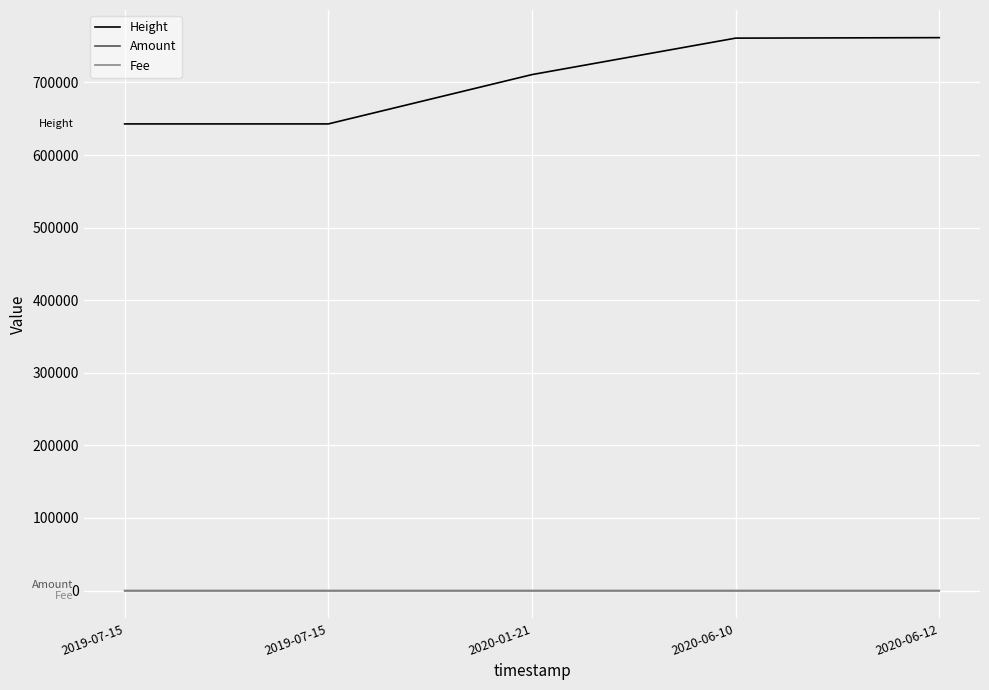

What are all the series names shown in the legend?

Height, Amount, Fee